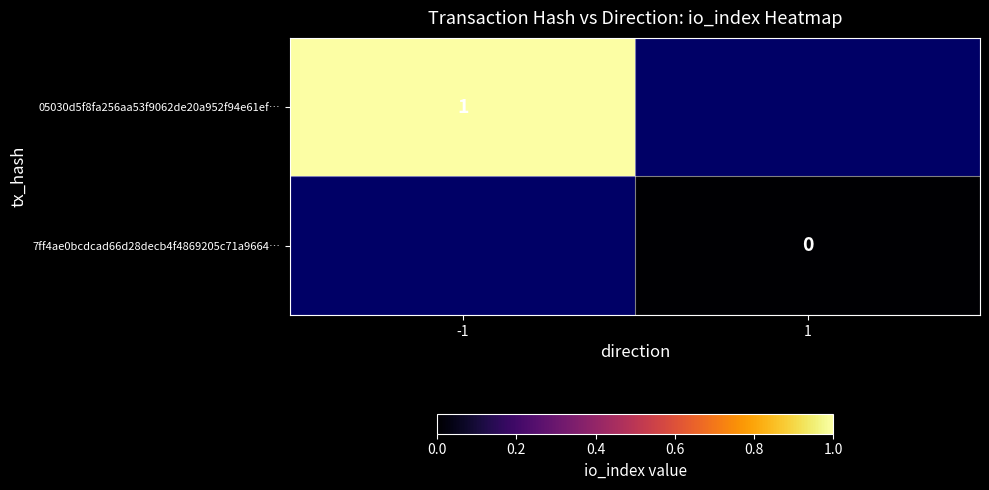

Between 1 and -1, which is larger?

-1